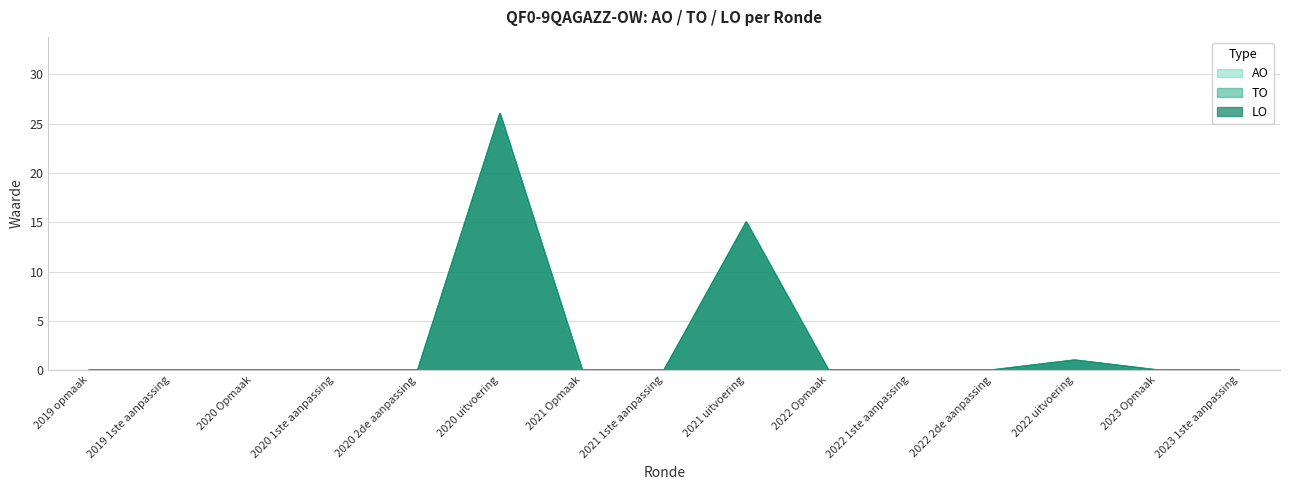

True or false: TO and AO cross at least once.

False